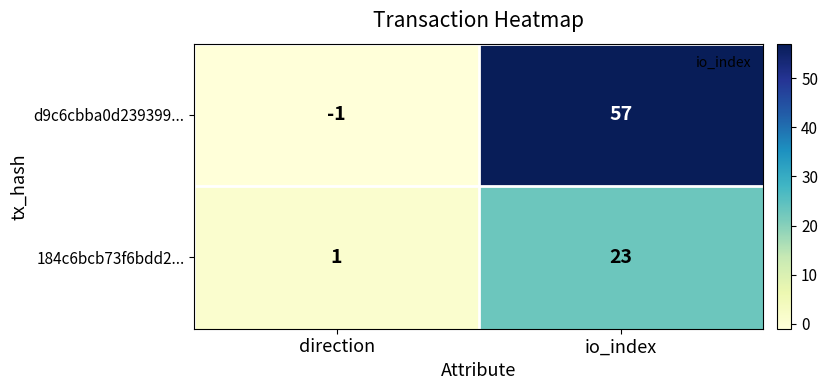

Which series has the largest total across all categories?

d9c6cbba0d239399...